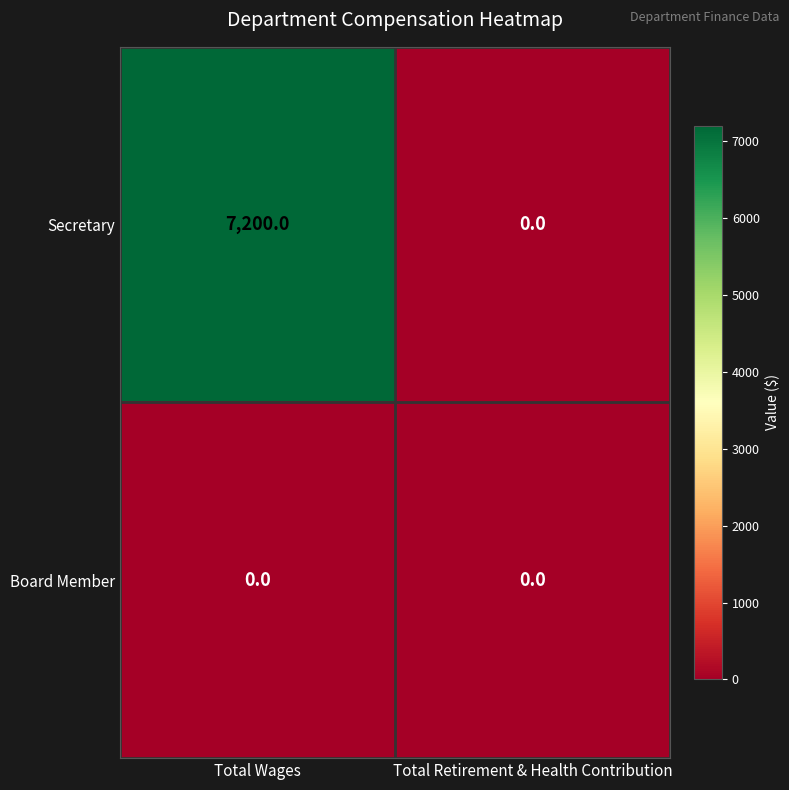

What is the total value across all series at Total Wages?

7200